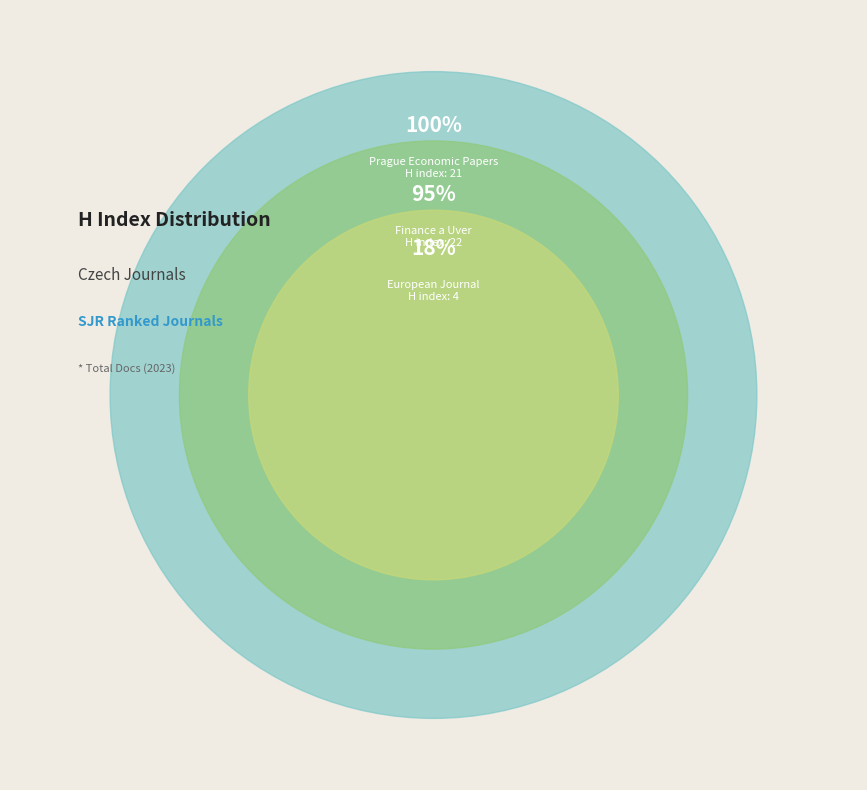

Which slice is the smallest?

Rank 3